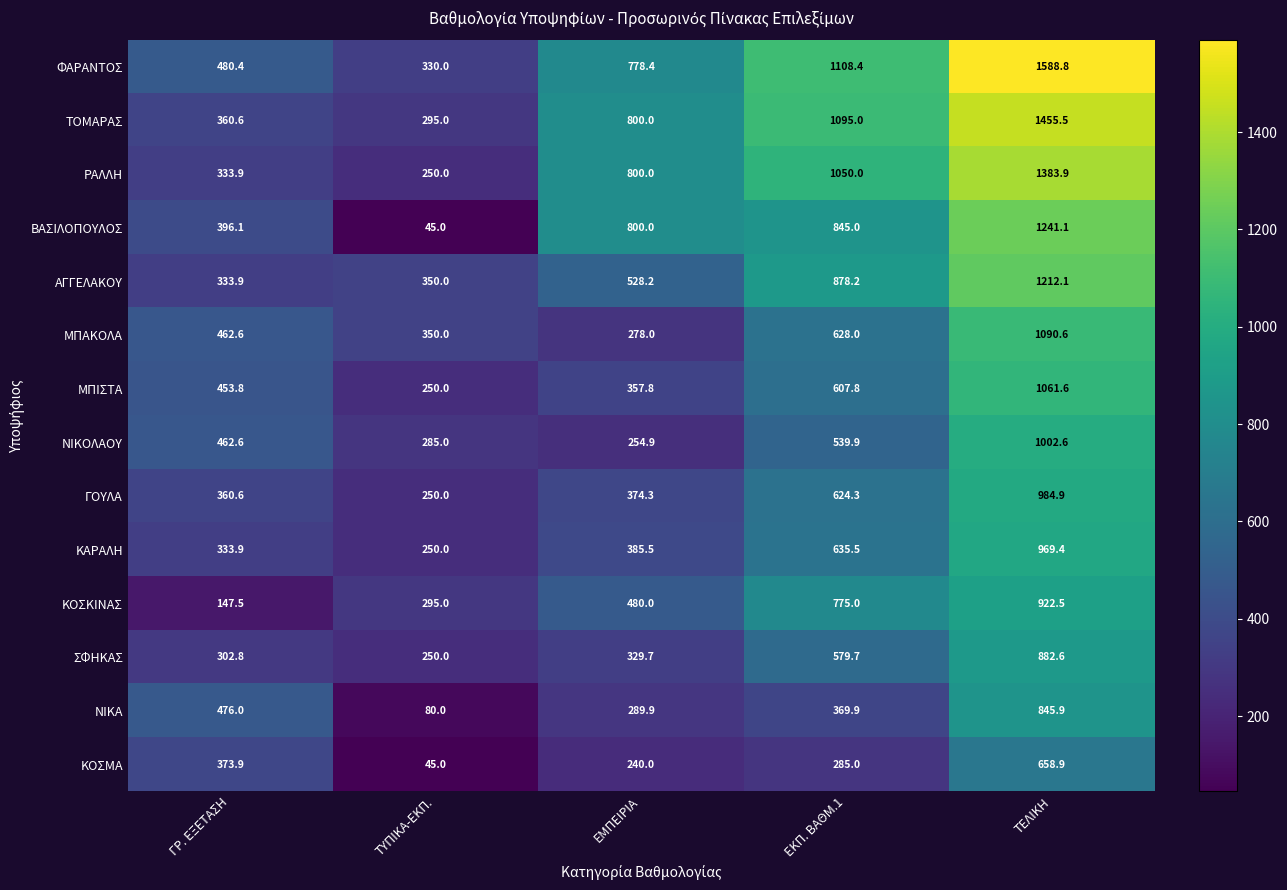

At which label does ΝΙΚΟΛΑΟΥ reach its peak?

ΤΕΛΙΚΗ